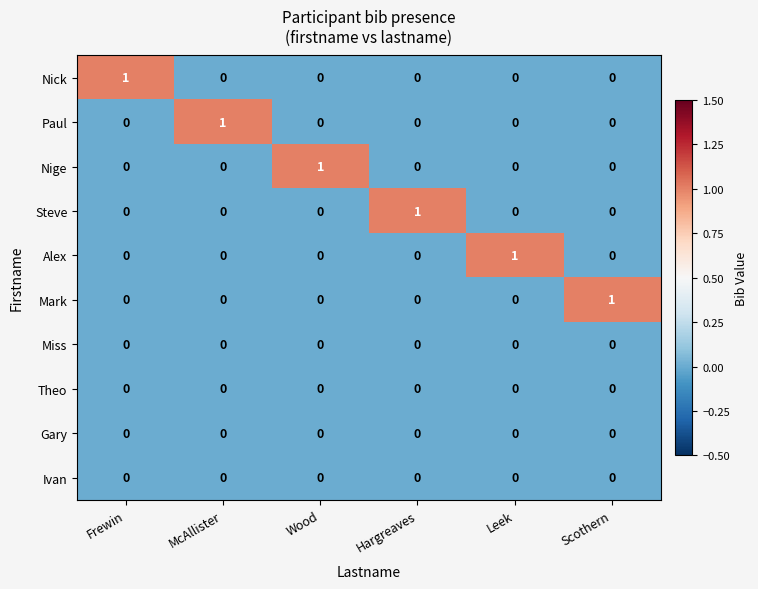

At how many categories does at least one series exceed 0?

6